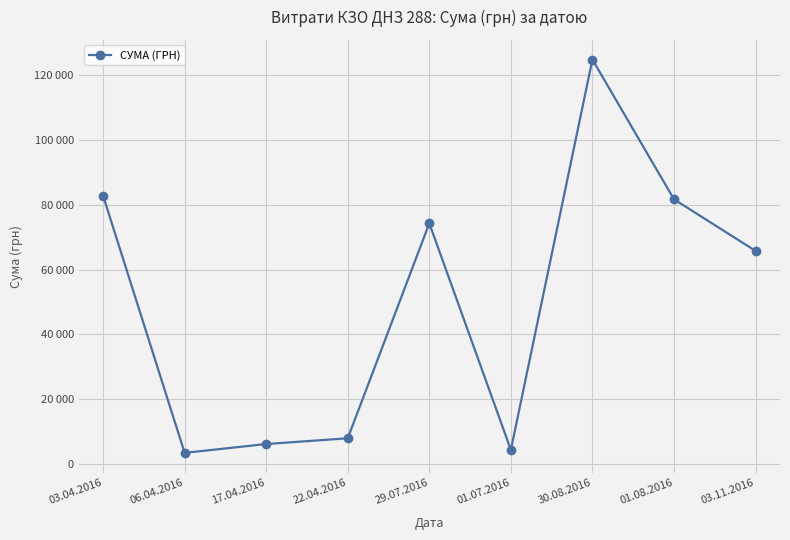

What is the average value?

50140.6